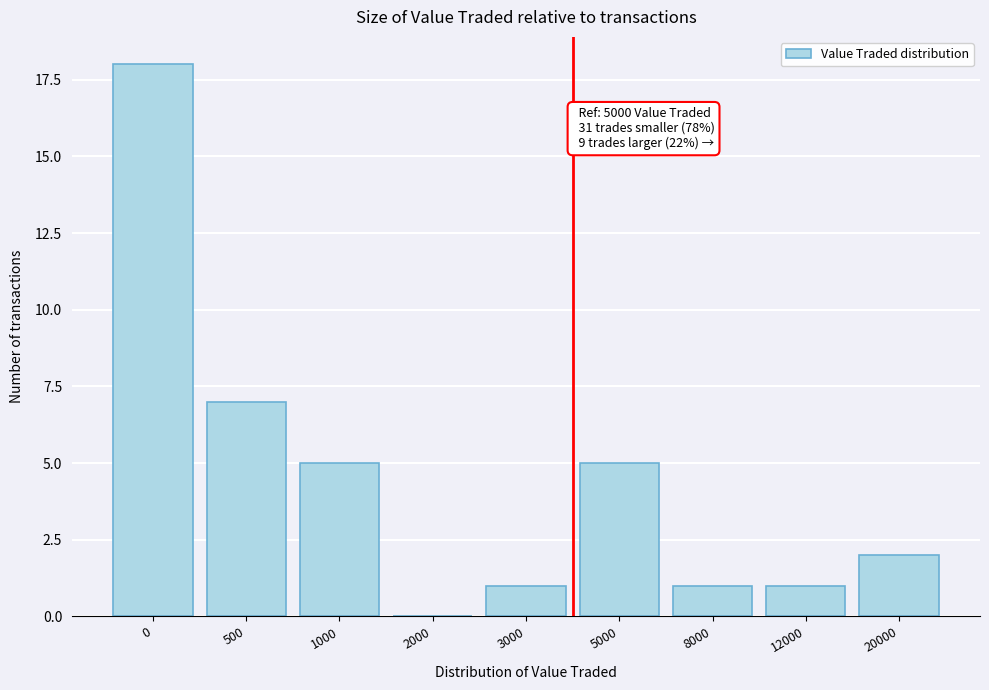

Reading left to right, list all the values displayed in this chart.

0=18	500=7	1000=5	2000=0	3000=1	5000=5	8000=1	12000=1	20000=2